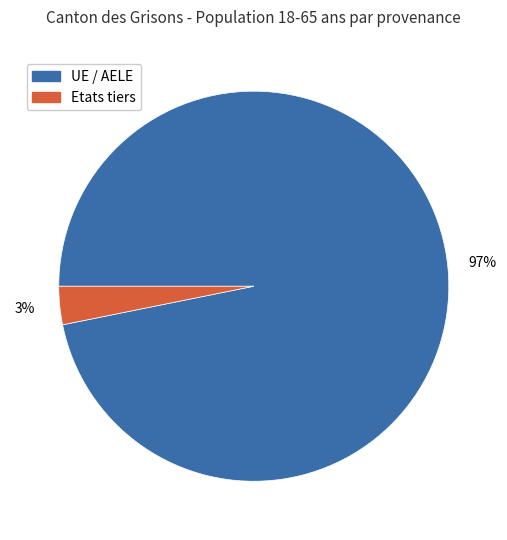

To the nearest percent, what percentage of the pie is Etats tiers?

3%